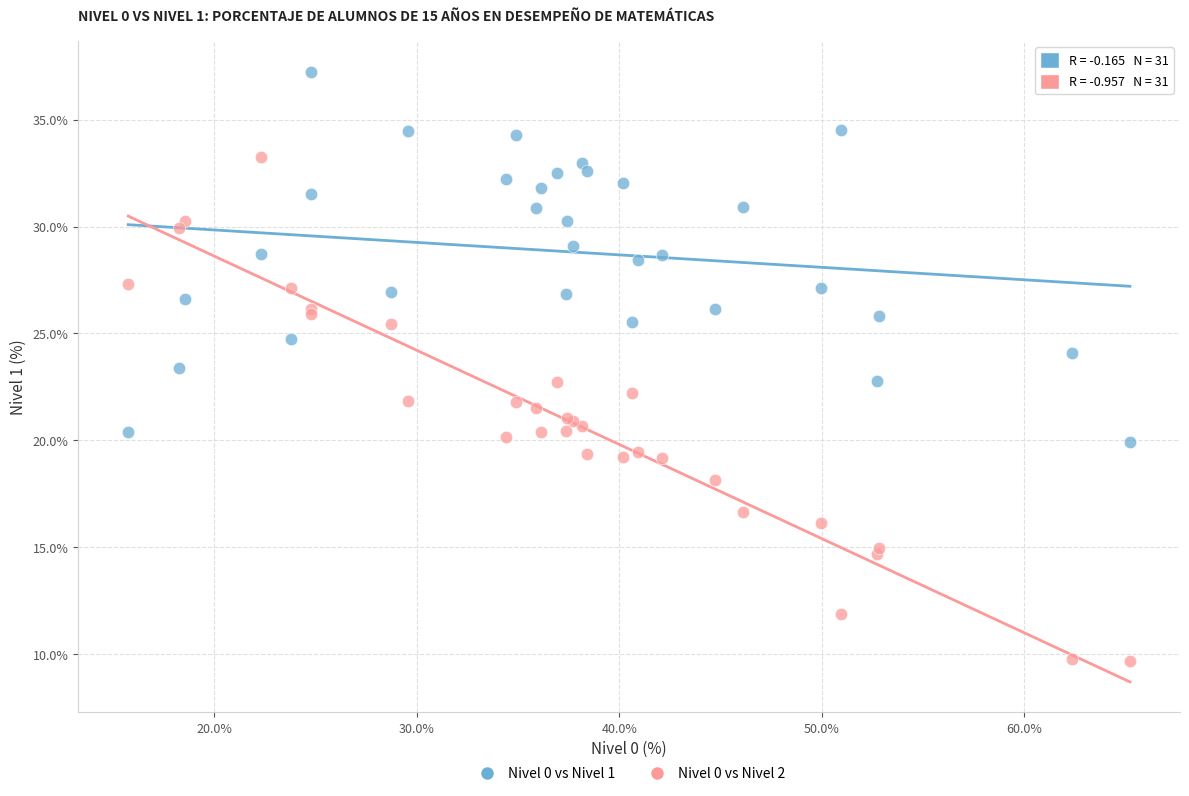

Which series contains the highest Y value?

Nivel 0 vs Nivel 1